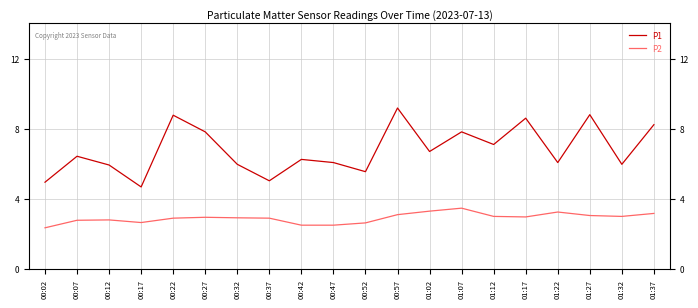

Does the chart display data point markers on the line(s)?

No